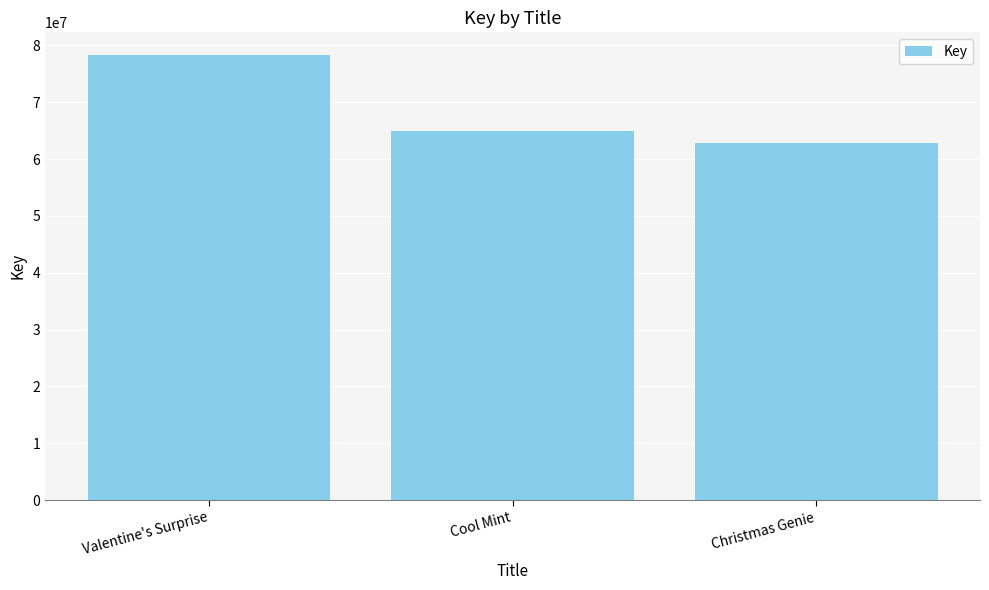

What is the change in value from Cool Mint to Christmas Genie?

-1982491